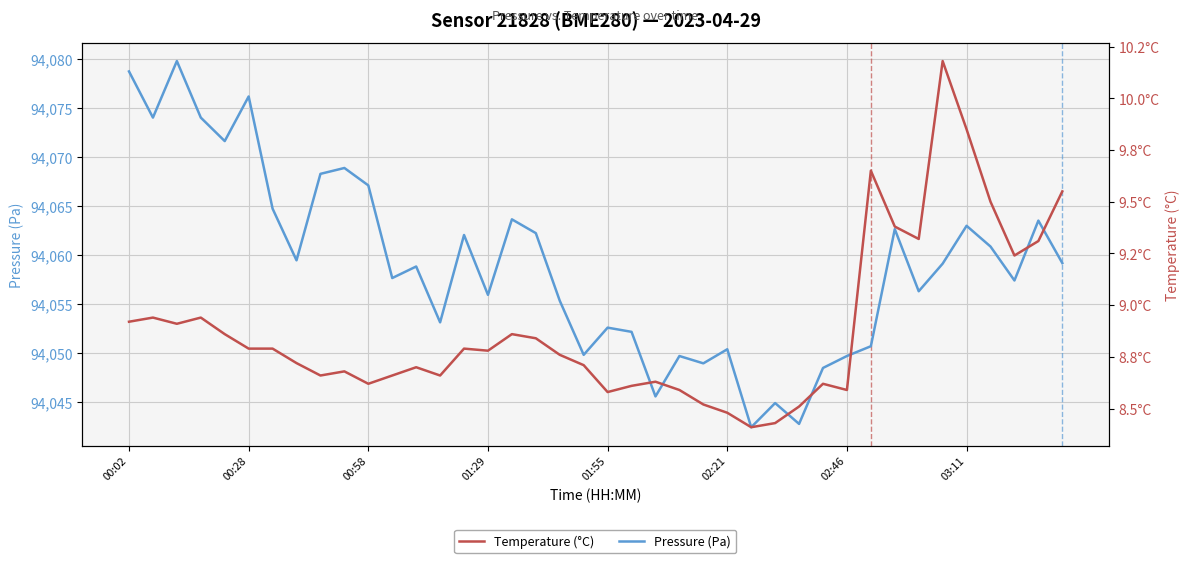

True or false: Temperature (°C) and Pressure (Pa) intersect in this chart.

False